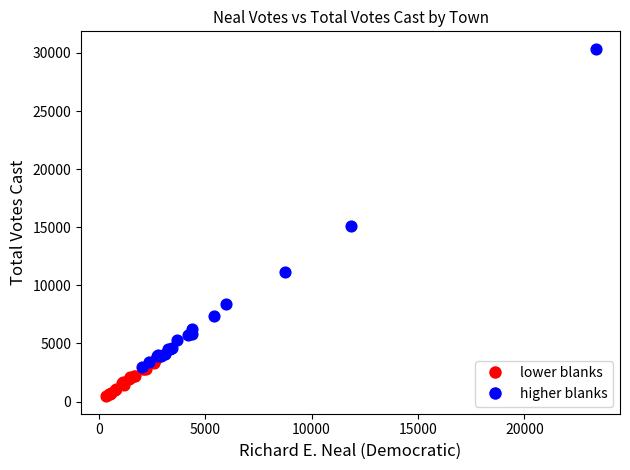

What are all the series names shown in the legend?

lower blanks, higher blanks